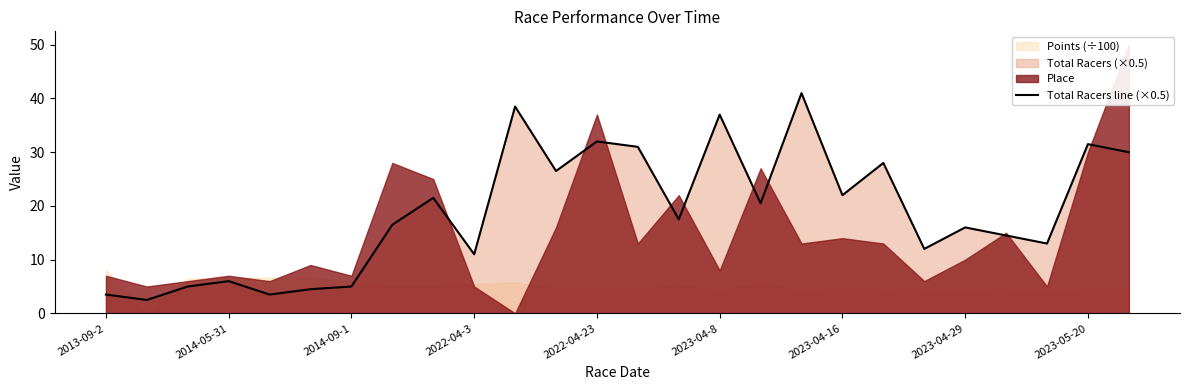

How many lines are shown in the chart?

1